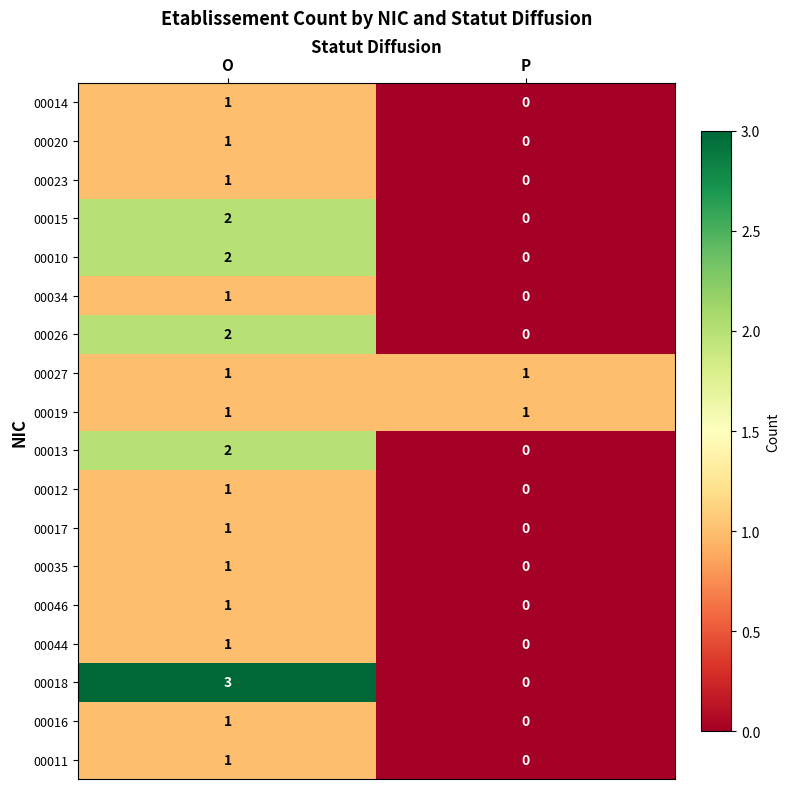

The value of 00014 at P is 0. True or false?

True